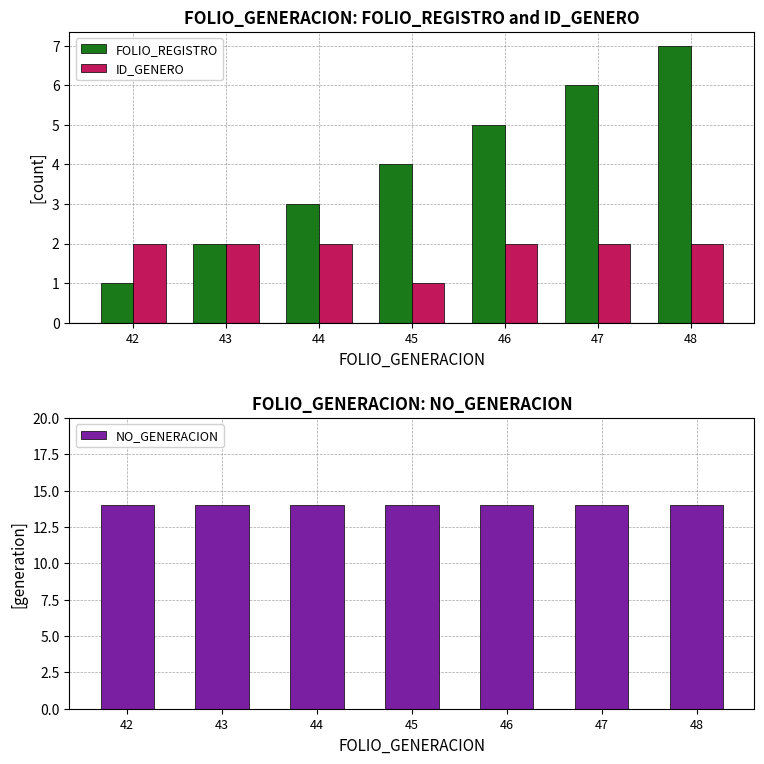

What are all the series names shown in the legend?

FOLIO_REGISTRO, ID_GENERO, NO_GENERACION